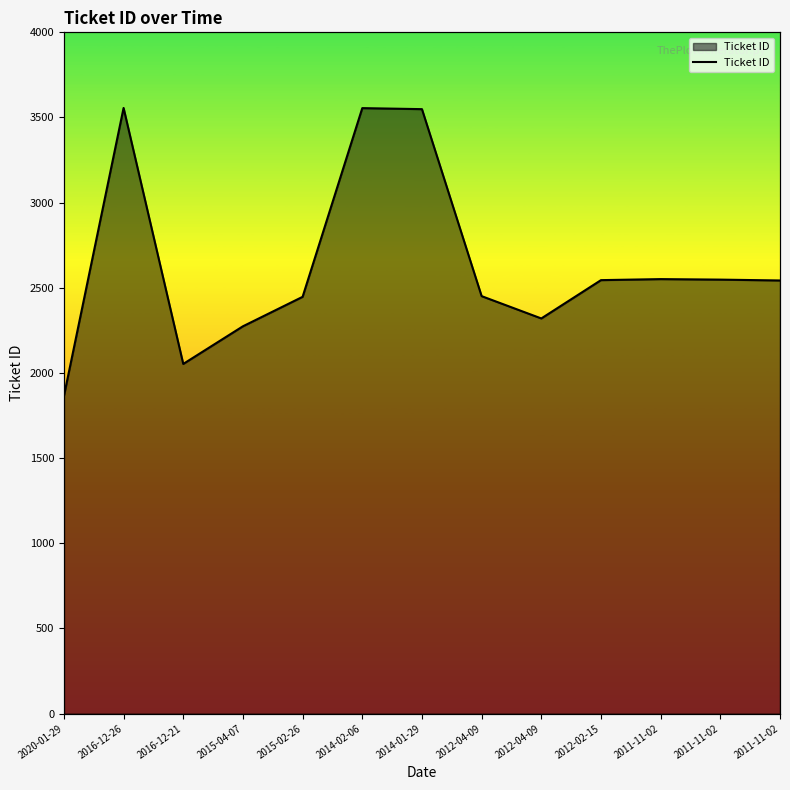

Where is the data nearest to the value 2710?

2011-11-02